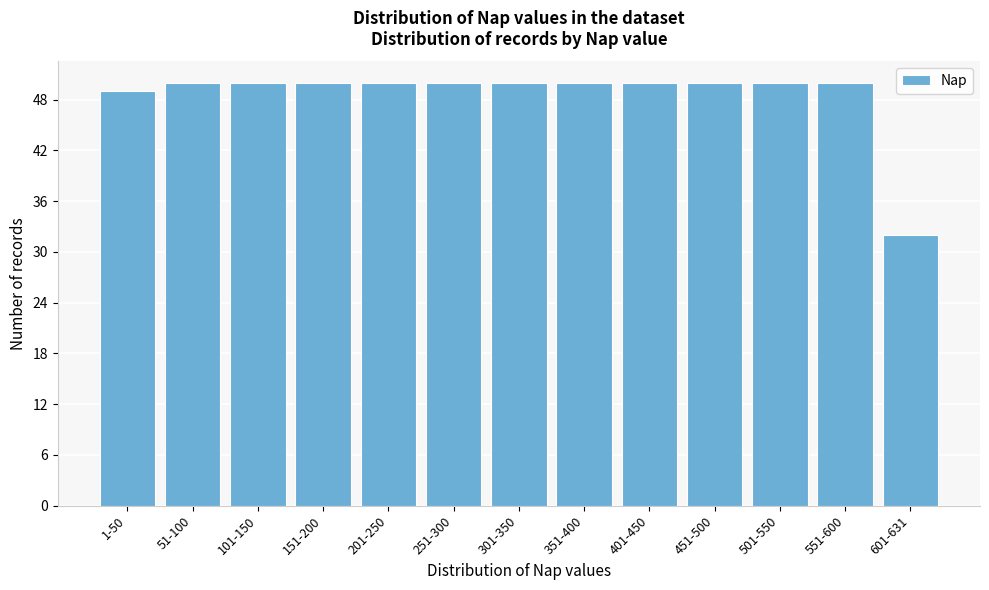

Reading right to left, transcribe all the data shown in this chart.

32	50	50	50	50	50	50	50	50	50	50	50	49